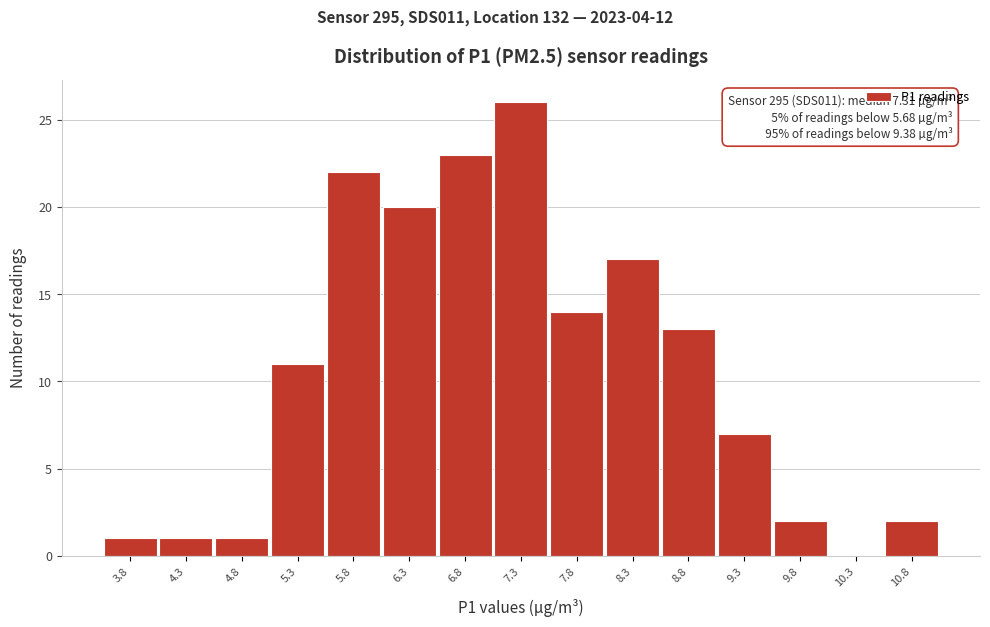

Reading left to right, list all the values displayed in this chart.

3.8=1	4.3=1	4.8=1	5.3=11	5.8=22	6.3=20	6.8=23	7.3=26	7.8=14	8.3=17	8.8=13	9.3=7	9.8=2	10.3=0	10.8=2